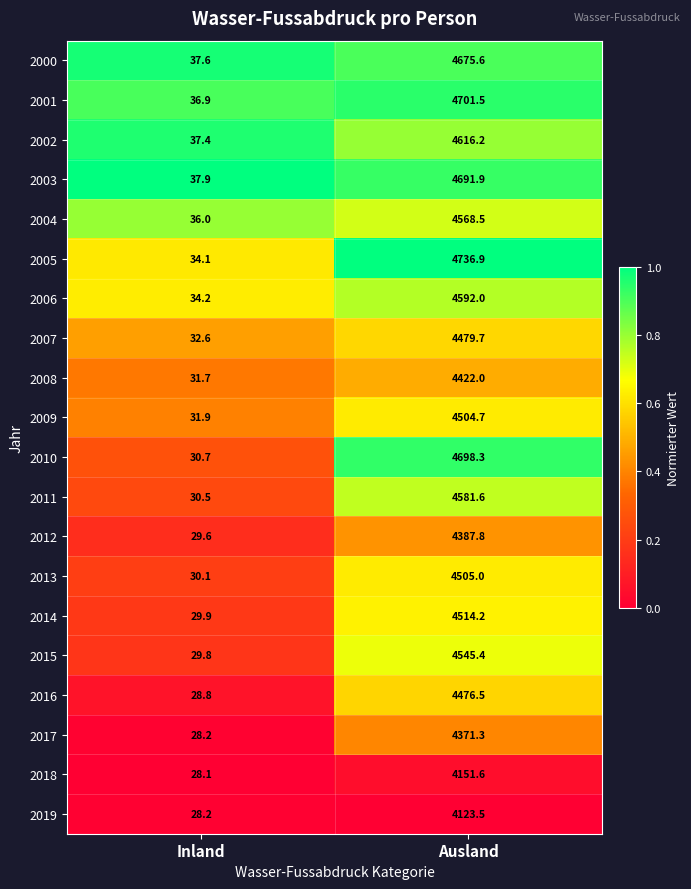

The value of 2006 at Inland is 11.9. True or false?

False